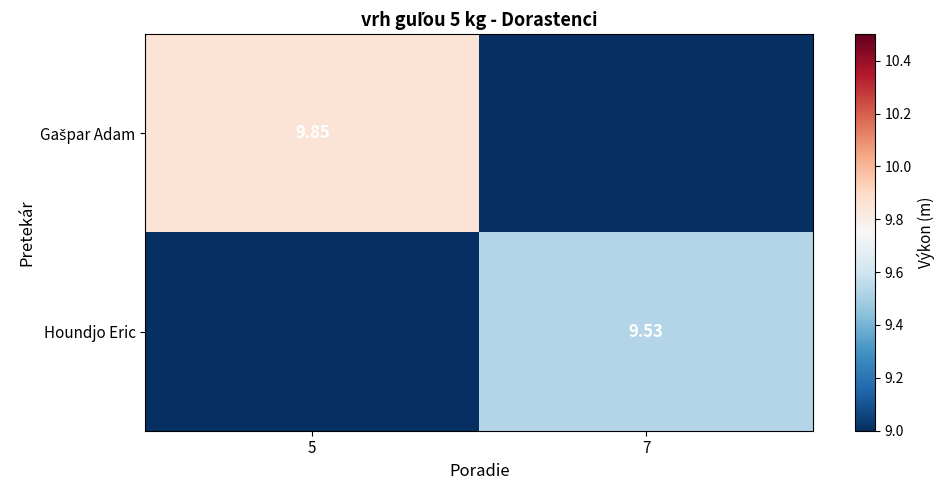

List the labels in order of Gašpar Adam value, smallest first.

7, 5